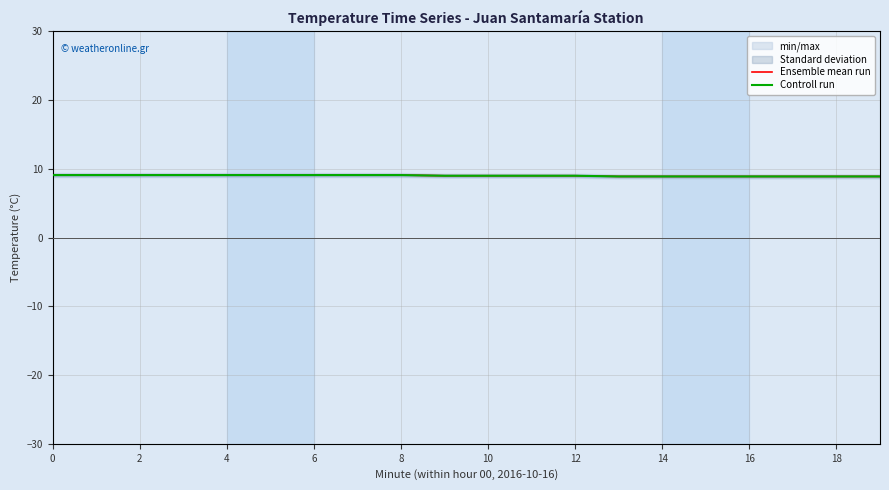

What is the difference between the maximum and second lowest values in the Controll run series?

0.2